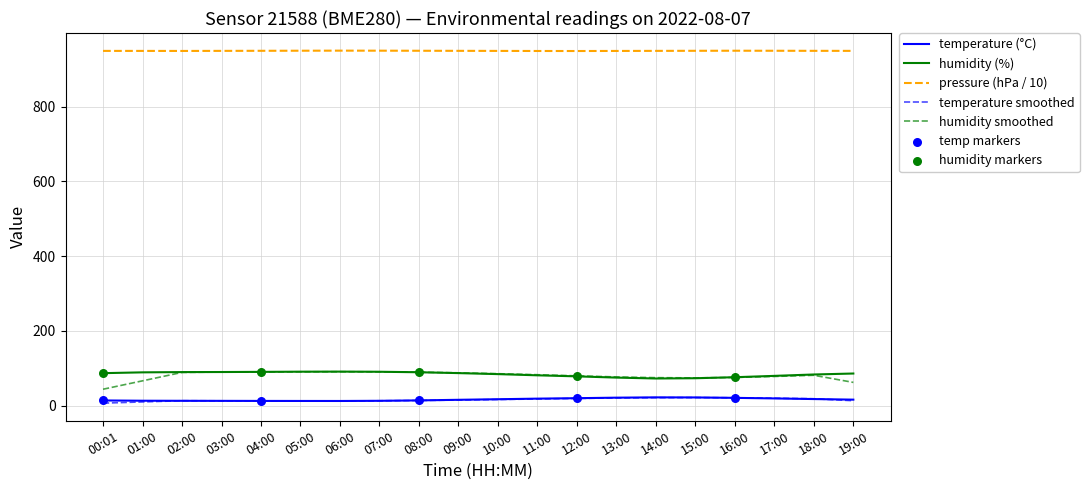

At how many categories does at least one series exceed 772?

20